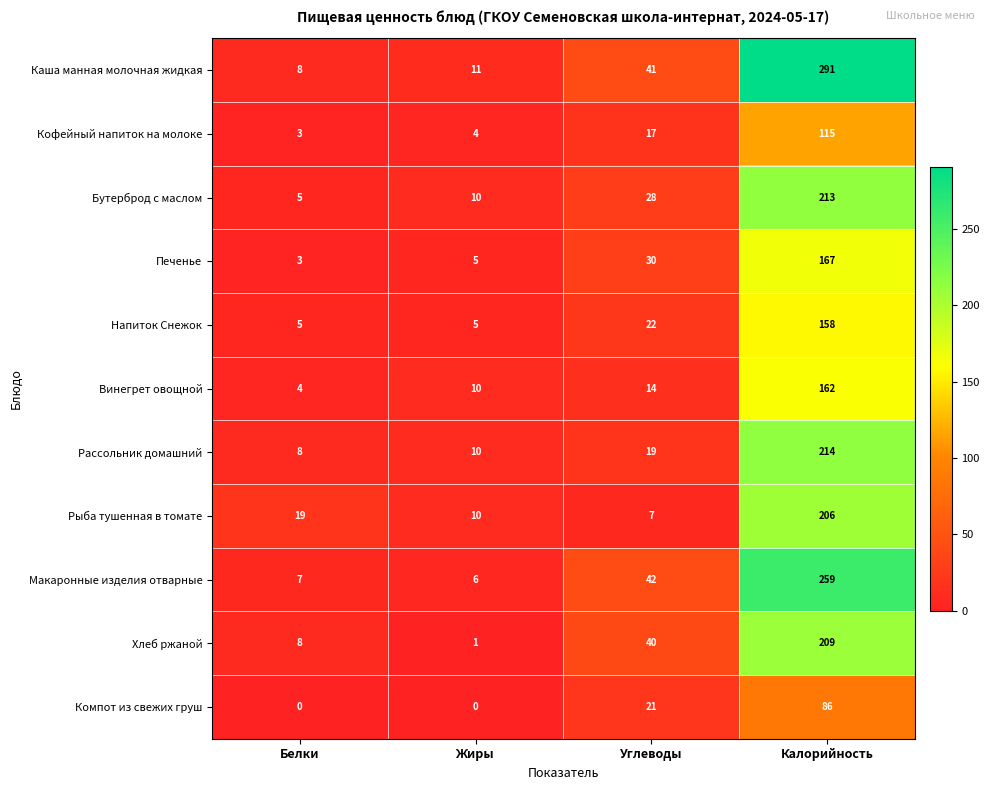

What is the difference between the maximum and minimum values in the Рыба тушенная в томате series?

199